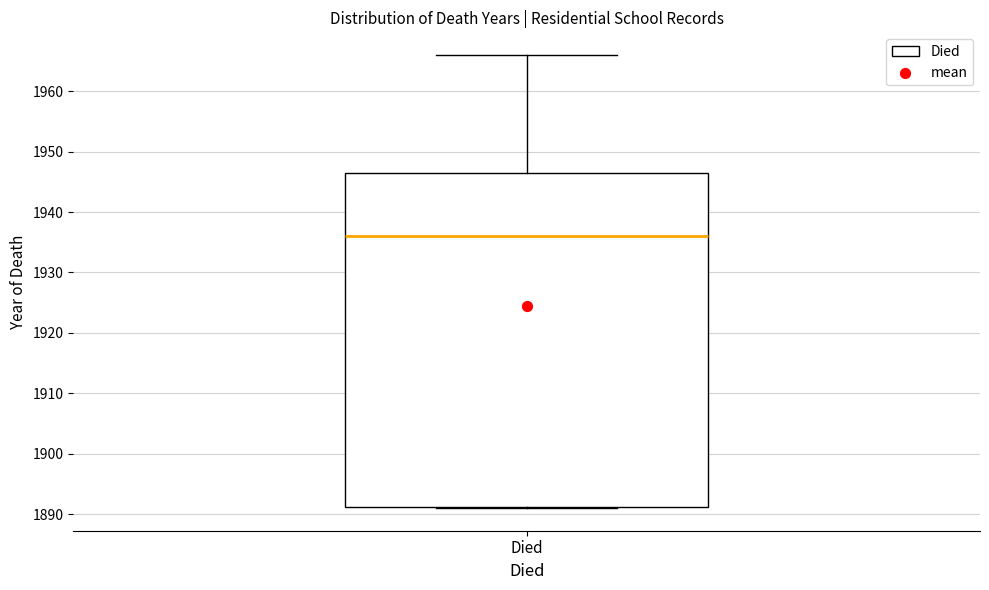

Read this box plot against the y-axis: the position of the median line, the range covered by the box, and the ends of both whiskers. The values are not printed on the chart, so give them approximately, as read against the axis.

median 1936, box 1891 to 1947, whiskers 1891 to 1966